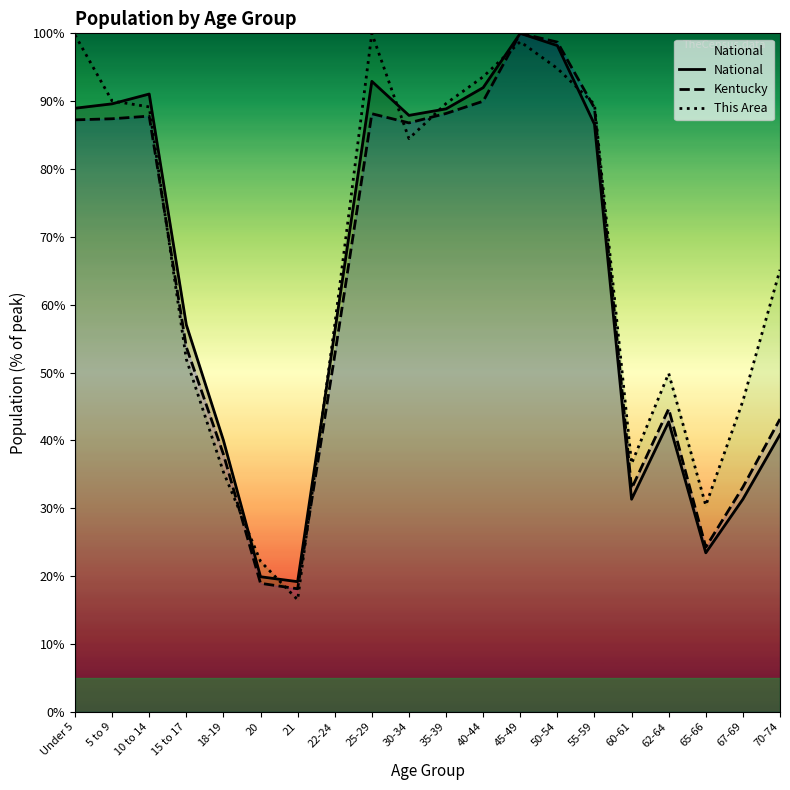

Reading left to right, list all the values displayed in this chart.

National: Under 5=89.0	5 to 9=89.6	10 to 14=91.1	15 to 17=57.0	18-19=40.0	20=19.9	21=19.2	22-24=56.0	25-29=92.9	30-34=87.9	35-39=88.9	40-44=92.0	45-49=100.0	50-54=98.2	55-59=86.6	60-61=31.3	62-64=42.7	65-66=23.4	67-69=31.3	70-74=40.9
Kentucky: Under 5=87.2	5 to 9=87.4	10 to 14=87.8	15 to 17=53.8	18-19=38.0	20=18.9	21=18.1	22-24=52.5	25-29=88.2	30-34=86.8	35-39=88.2	40-44=90.0	45-49=100.0	50-54=98.7	55-59=89.0	60-61=32.9	62-64=44.6	65-66=24.3	67-69=33.1	70-74=43.1
This Area: Under 5=99.8	5 to 9=90.0	10 to 14=89.2	15 to 17=52.0	18-19=35.3	20=22.2	21=16.5	22-24=57.0	25-29=100.0	30-34=84.5	35-39=89.7	40-44=93.6	45-49=98.8	50-54=94.8	55-59=89.5	60-61=36.6	62-64=49.9	65-66=30.4	67-69=45.8	70-74=65.1